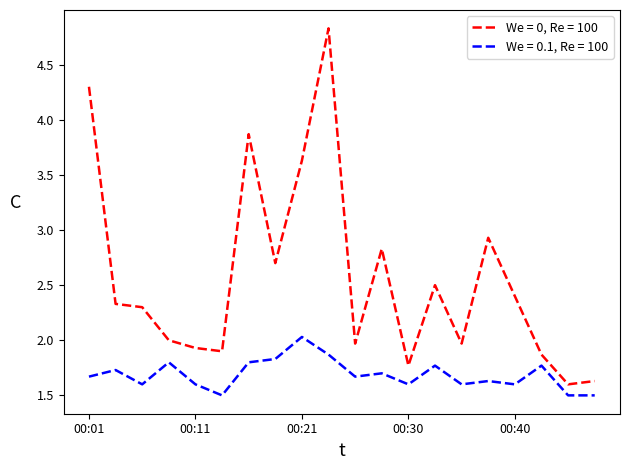

True or false: We = 0.1, Re = 100 and We = 0, Re = 100 intersect in this chart.

False